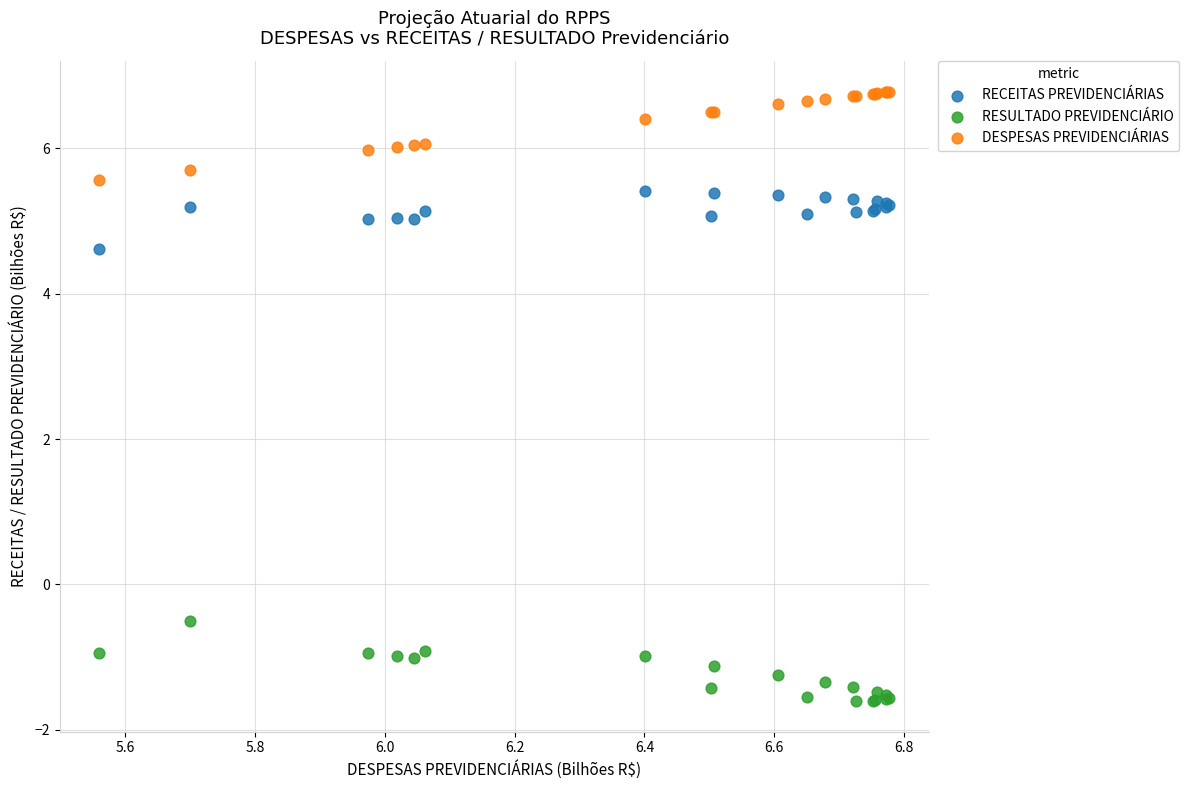

Across all series, what Y value is closest to 2?

-0.5